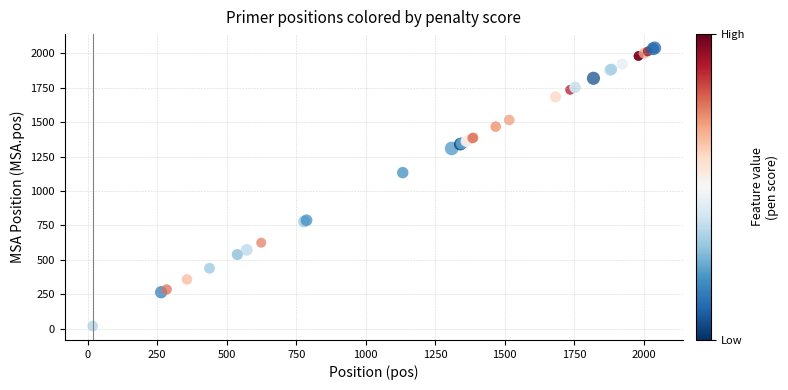

What Y value in the scatter plot is closest to 1028?

1133